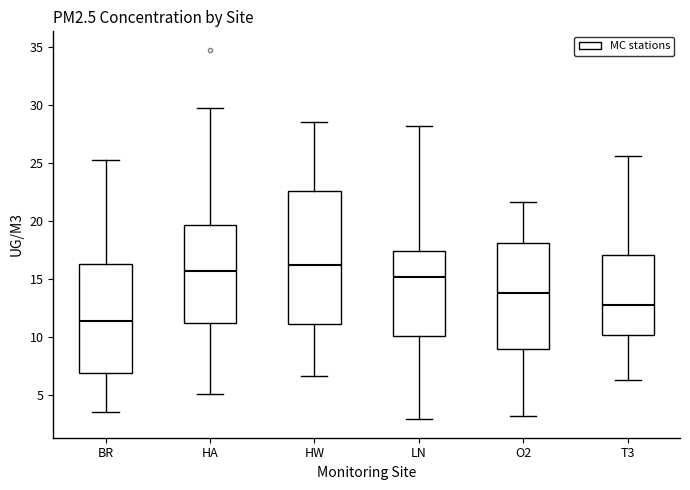

Where does the median line of the box for T3 sit on the y-axis? The values are not printed on the chart, so give them approximately, as read against the axis.

13.0